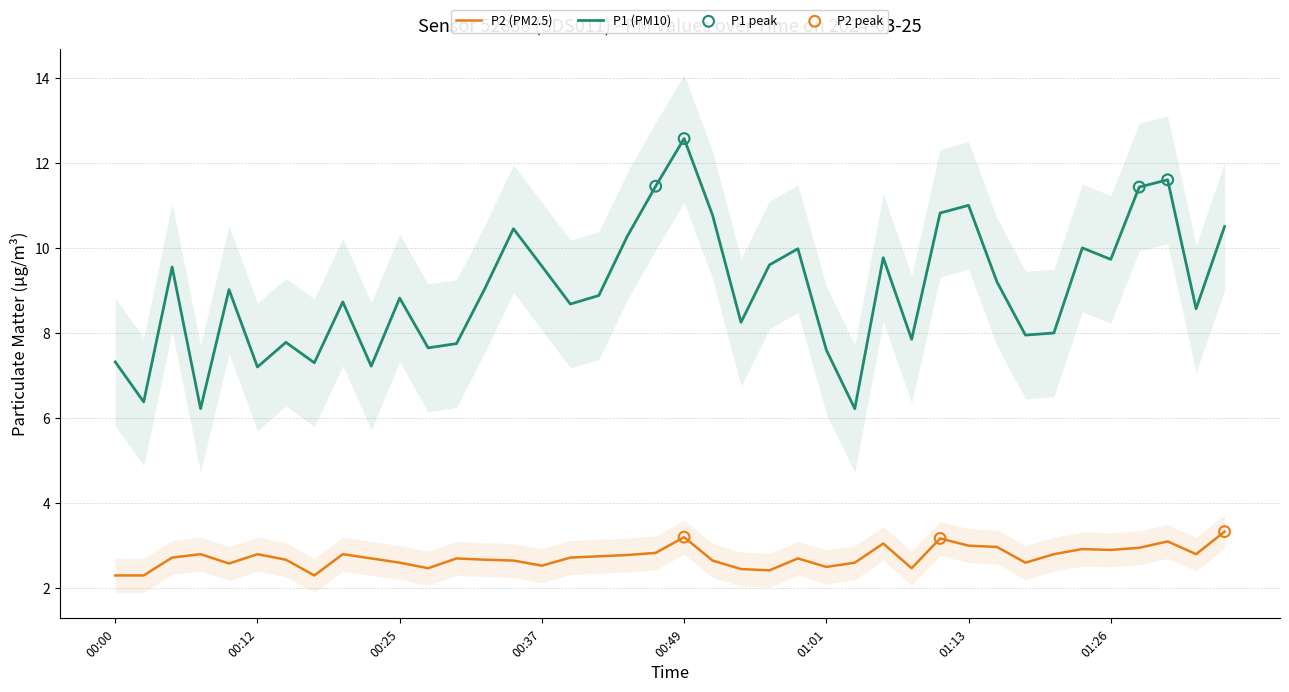

Which series contains the lowest Y value?

P2